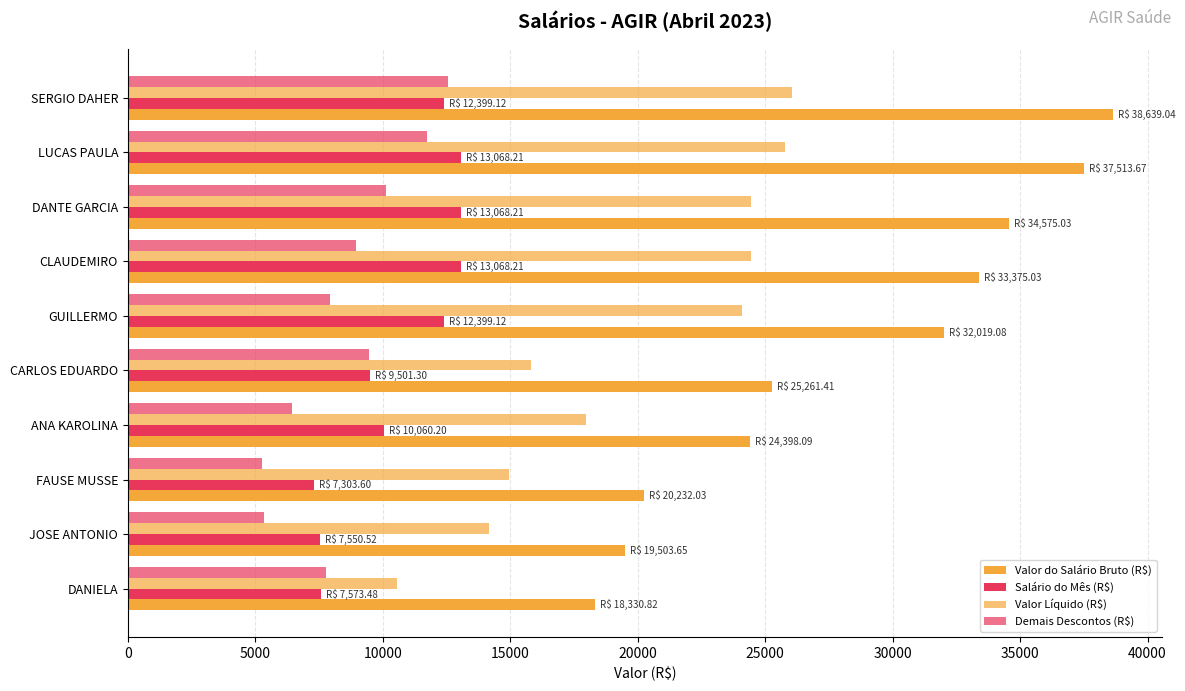

What is the value of the Valor do Salário Bruto (R$) bar at the 2nd from the left?

37513.7